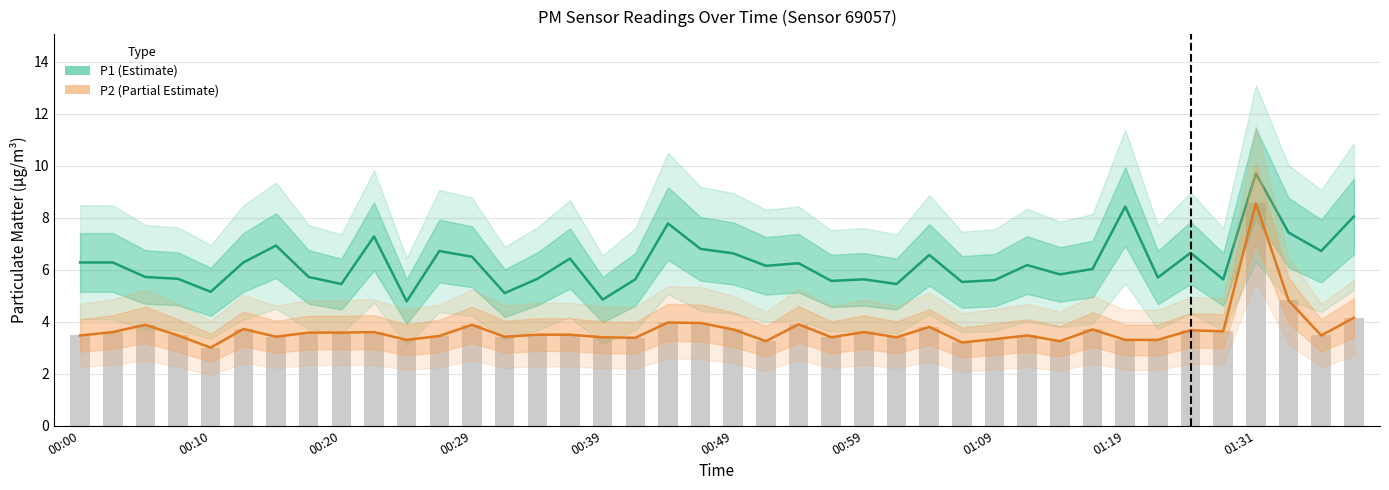

What is the maximum value shown in the chart?

9.7